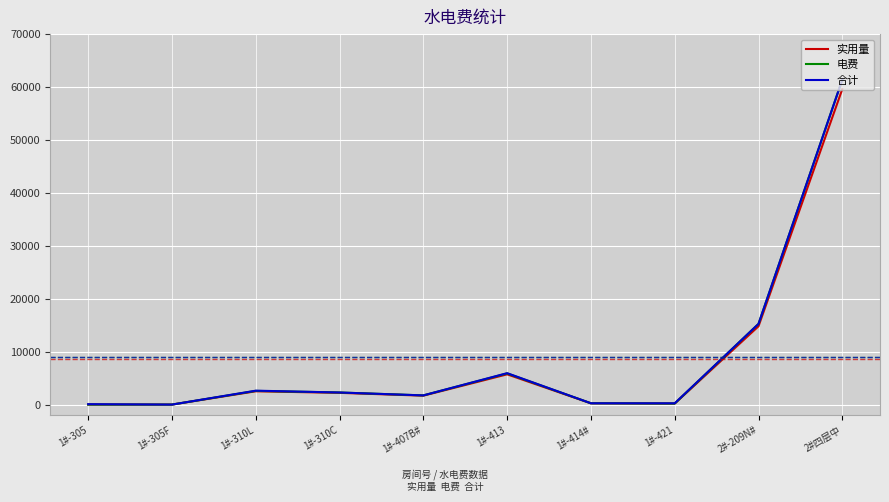

At which label is 合计 closest to 30695?

2#-209N#